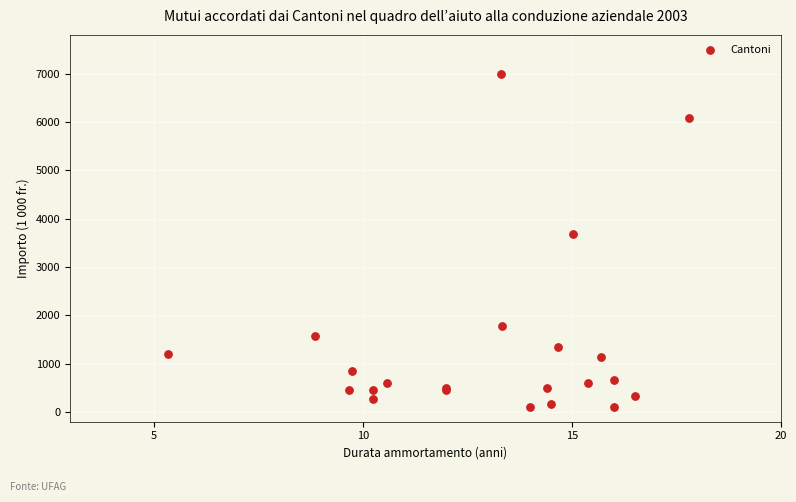

What Y value in the scatter plot is closest to 3542?

3686.0